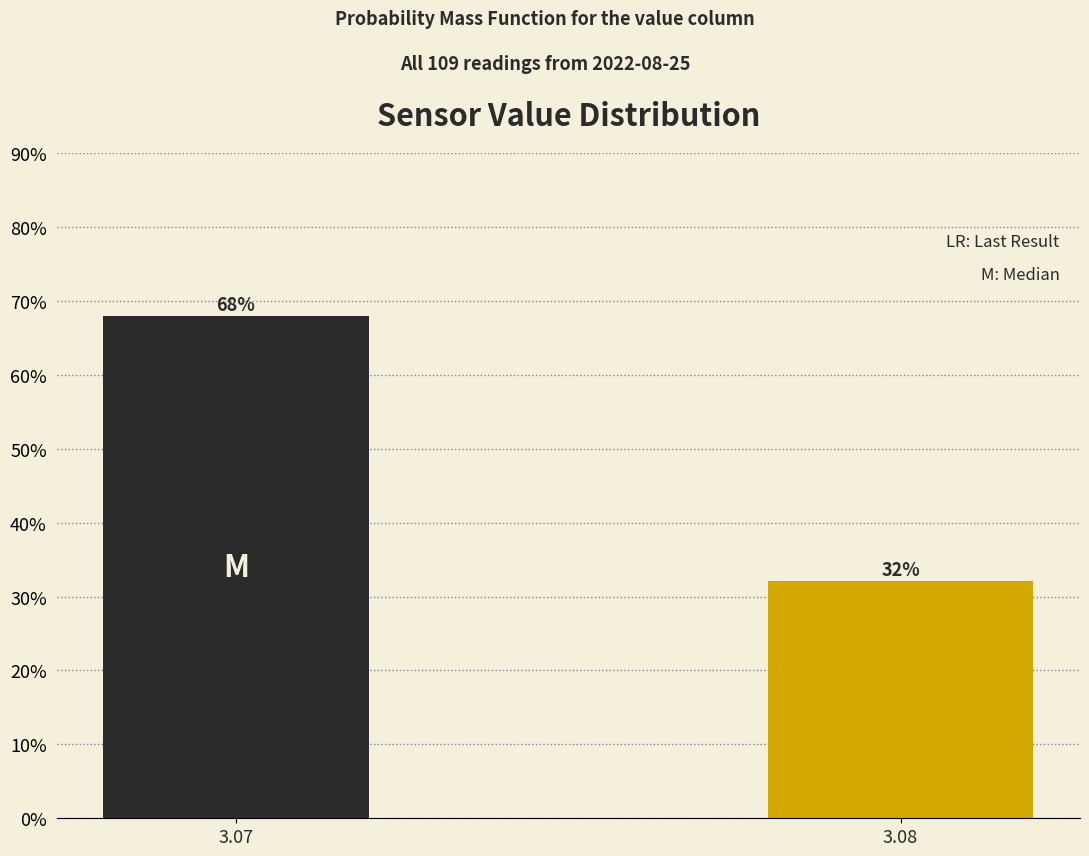

Rank the categories by value from lowest to highest.

3.08, 3.07